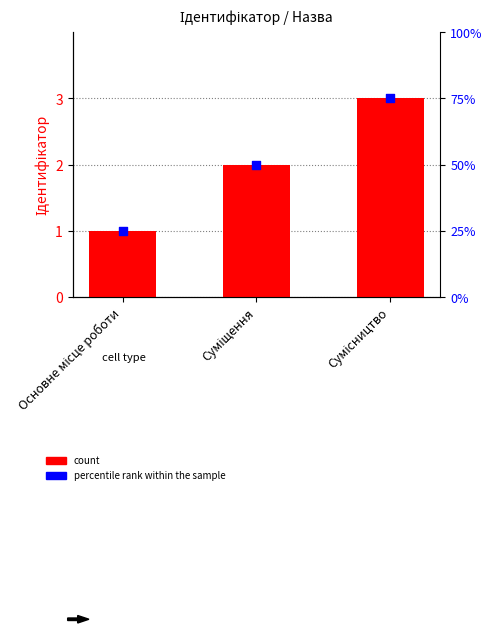

Which series contains the lowest Y value?

Ідентифікатор